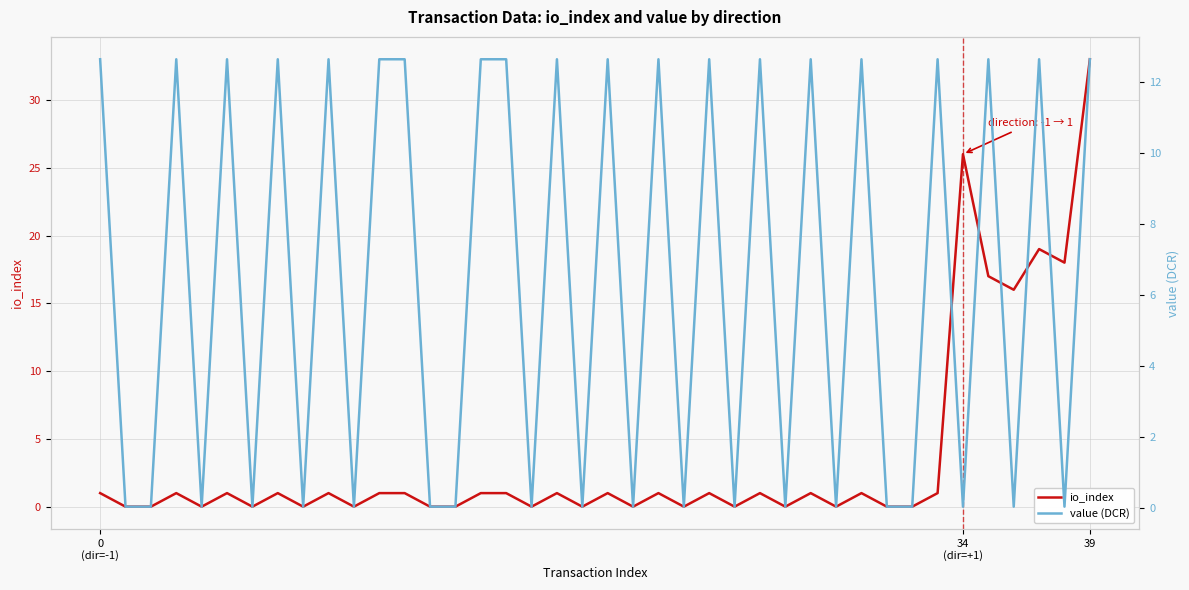

What is the label of the 14th point from the right?

26